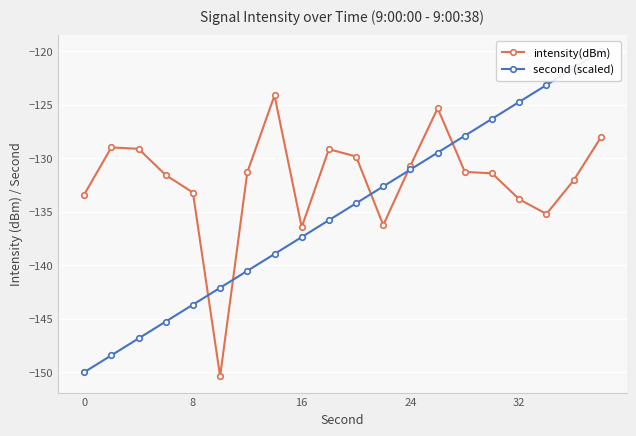

What is the lowest value of the intensity(dBm) series?

-150.4